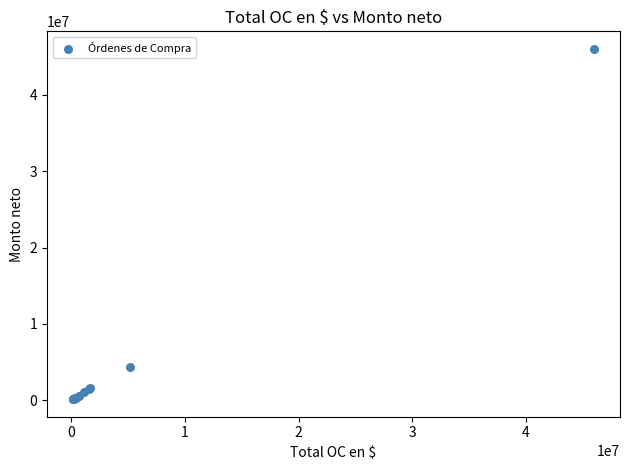

What Y value in the scatter plot is closest to 23073285?

4319400